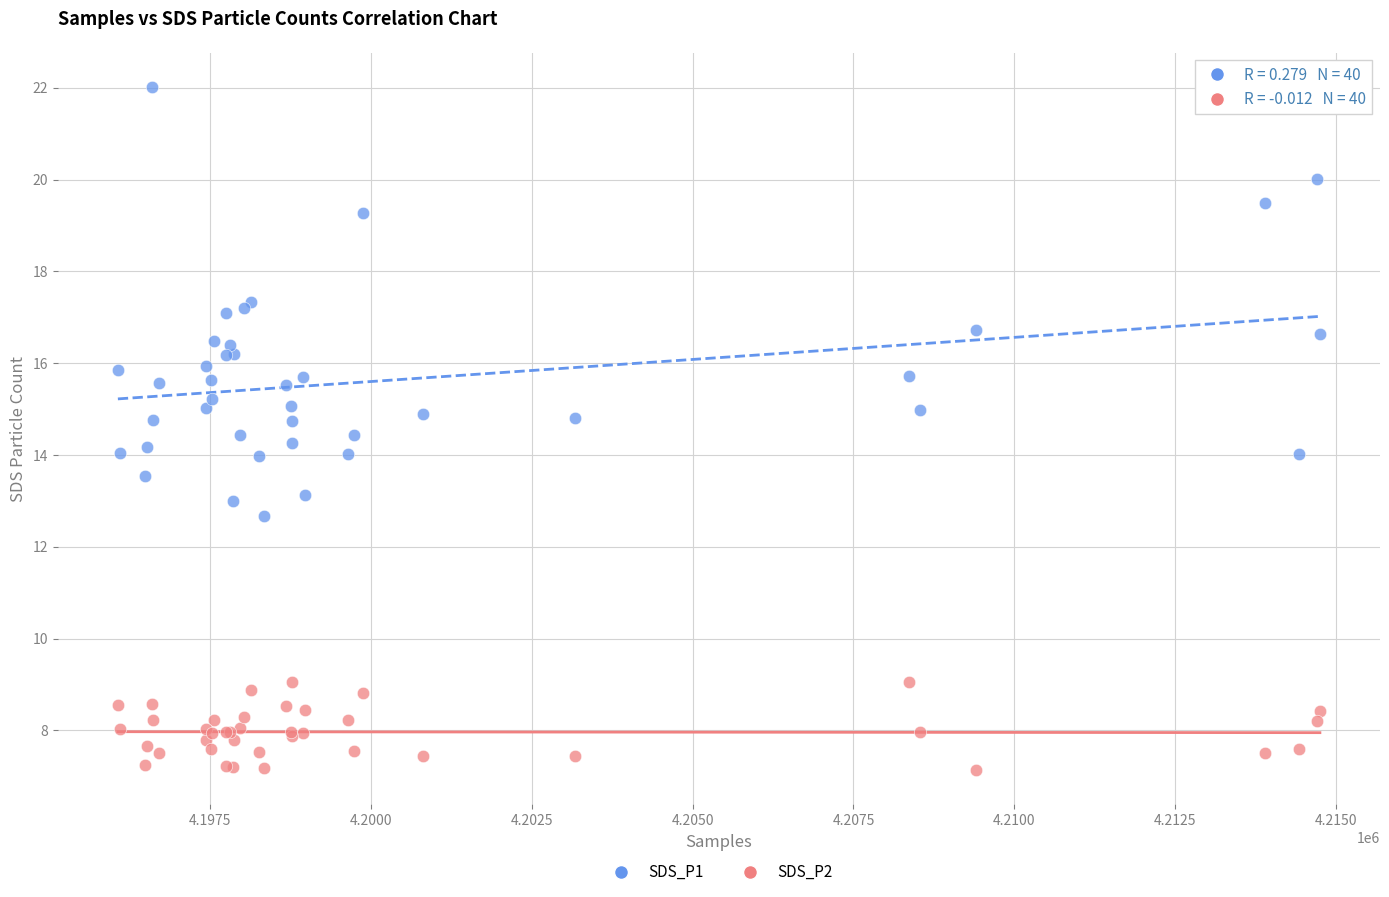

Which series has the largest Y range (max minus min)?

SDS_P1